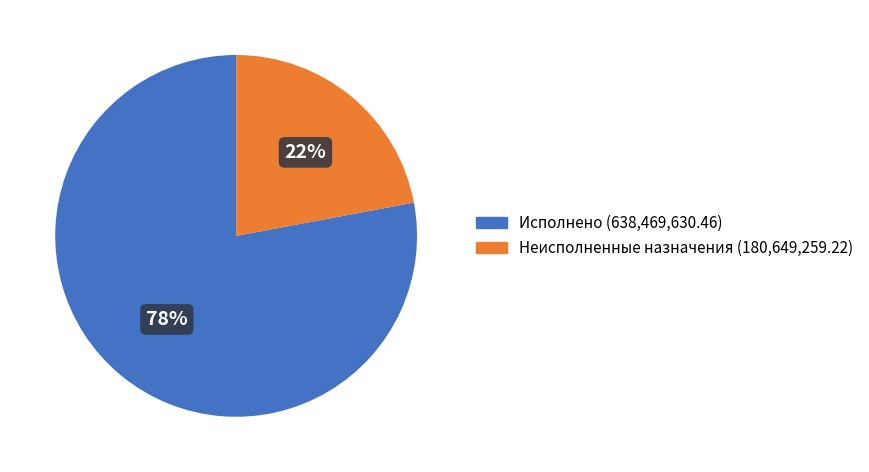

Which slice is the smallest?

Неисполненные назначения